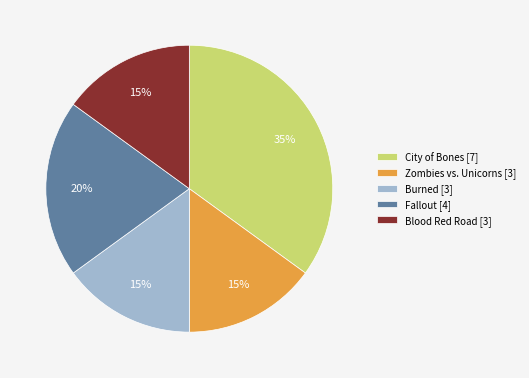

To the nearest percent, what is the combined percentage of Zombies vs. Unicorns and City of Bones?

50%